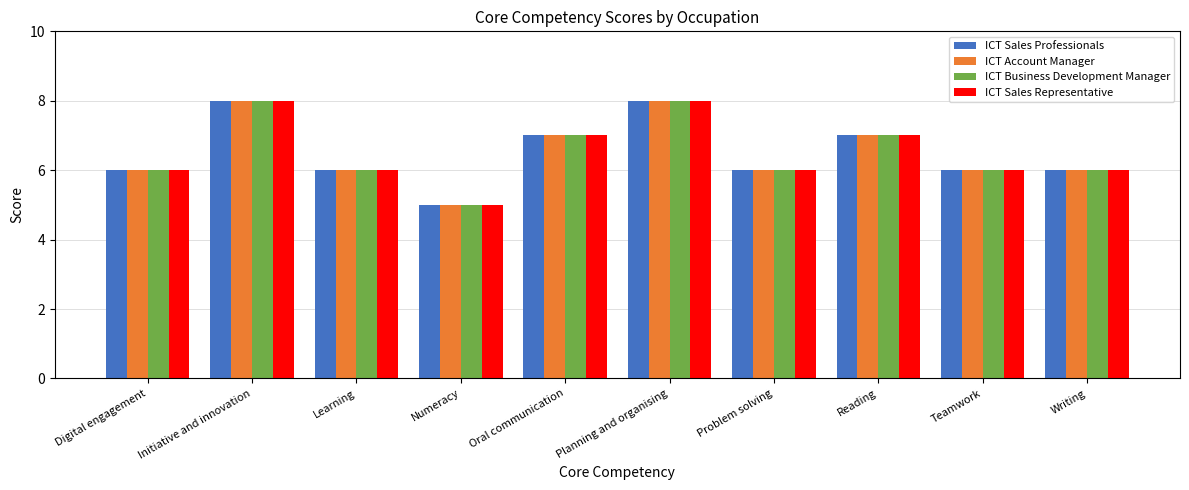

Is it true that ICT Account Manager equals 8 at Planning and organising?

True